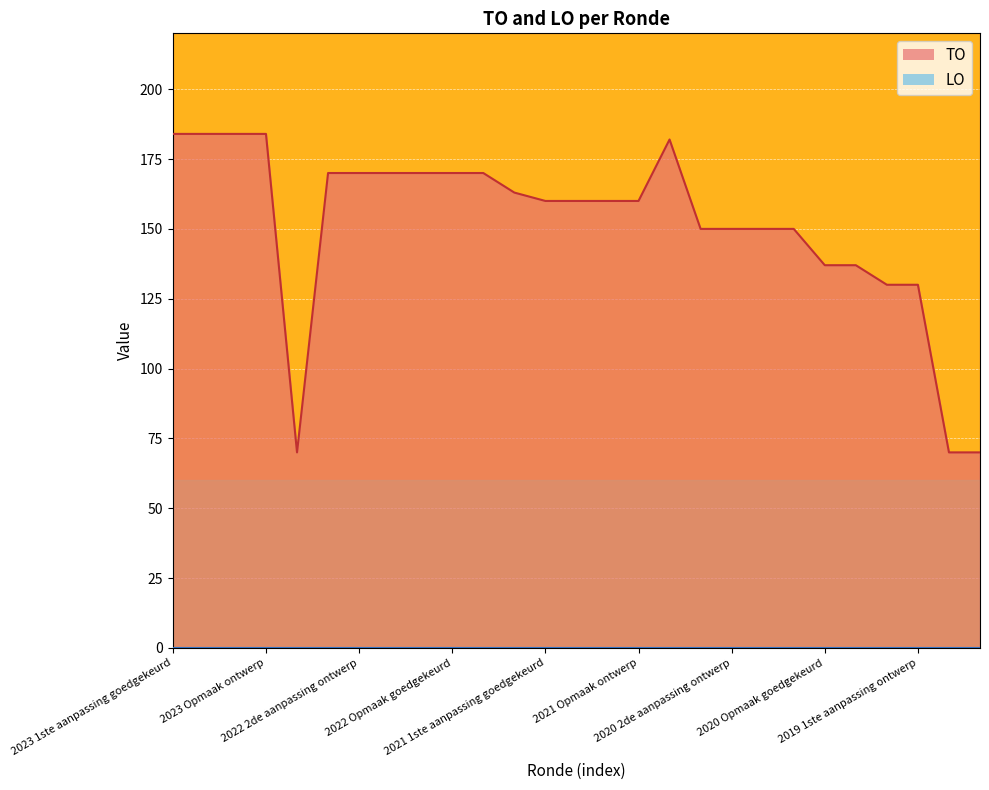

Does the chart display data point markers on the line(s)?

No